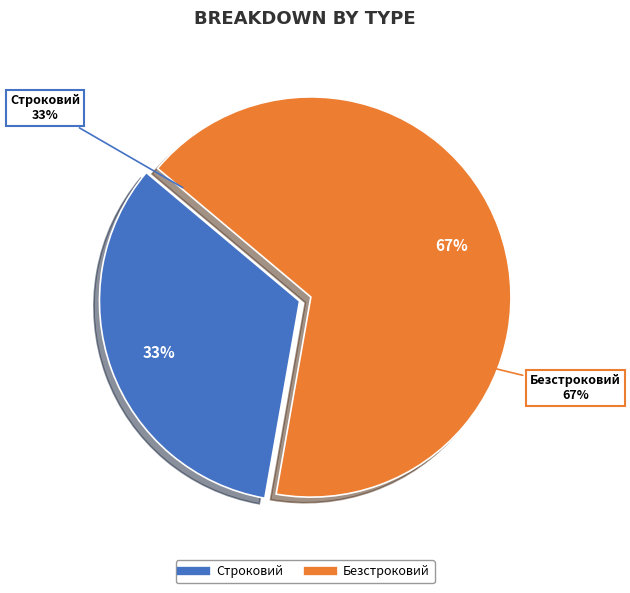

Rank the categories by value from highest to lowest.

Безстроковий, Строковий